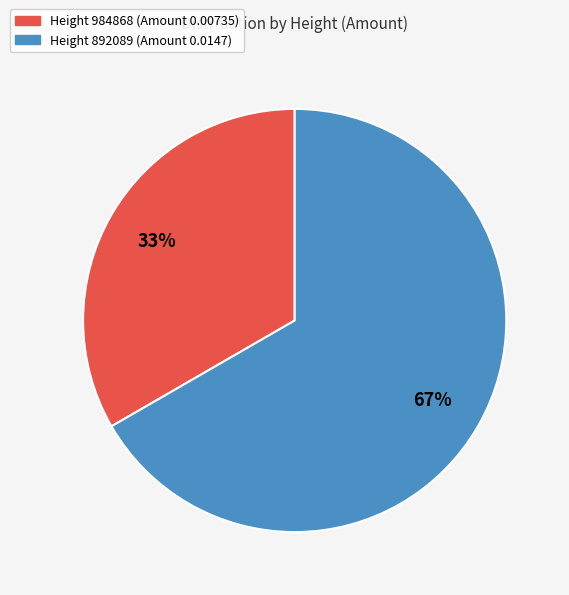

How many segments does this pie chart have?

2